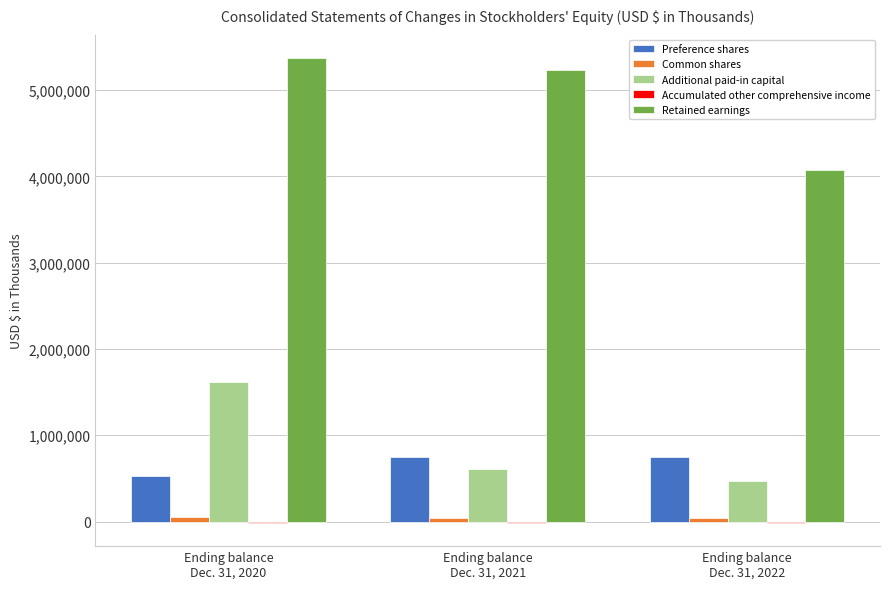

At which category is the sum across all series the highest?

Ending balance
Dec. 31, 2020